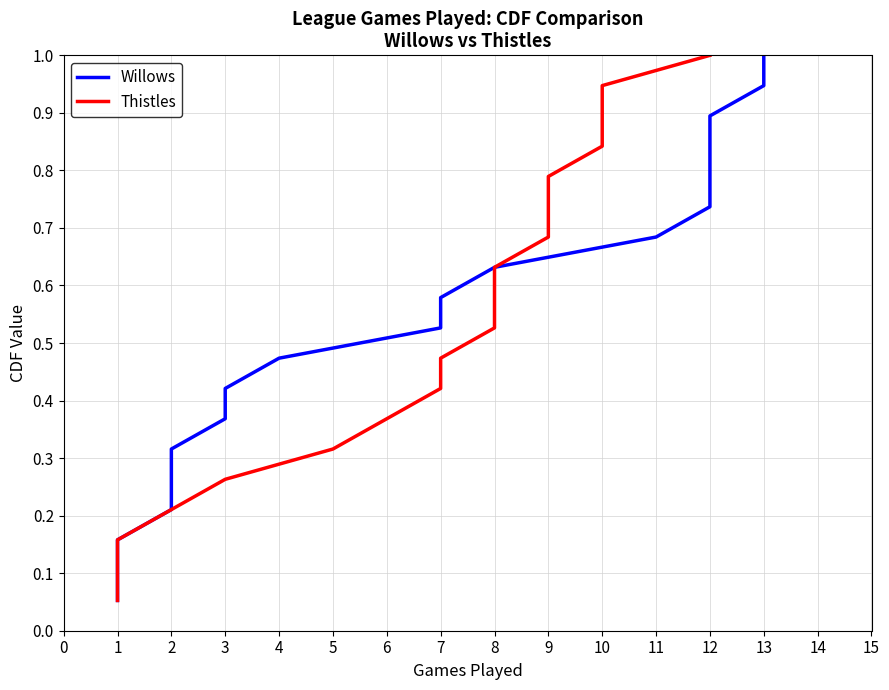

What is the sum of the Willows values at 1 and 11?

0.8